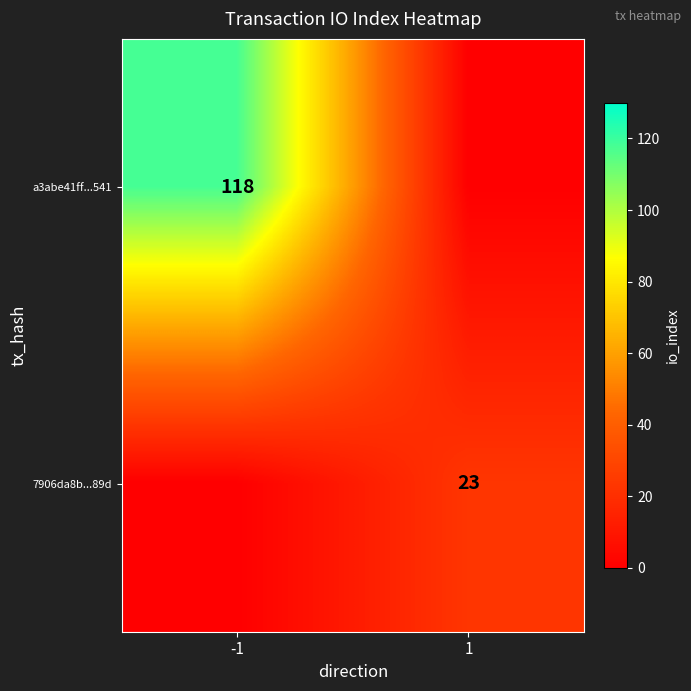

Is the value of 7906da8b...89d at 1 greater than the value of a3abe41ff...541 at -1?

No